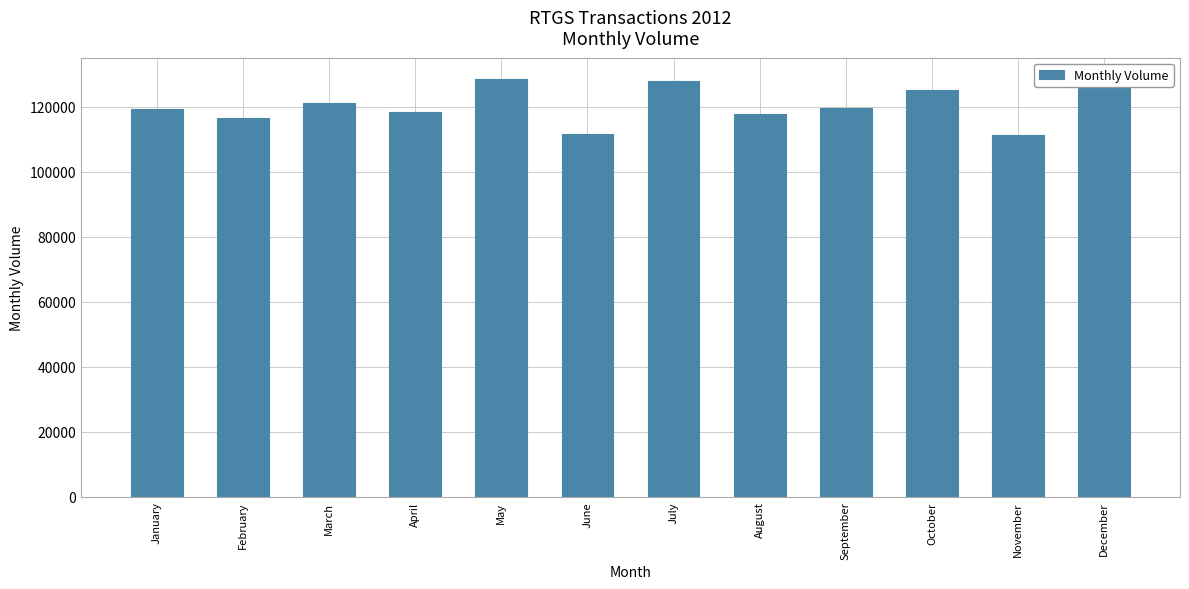

What value does the data have at September?

119527